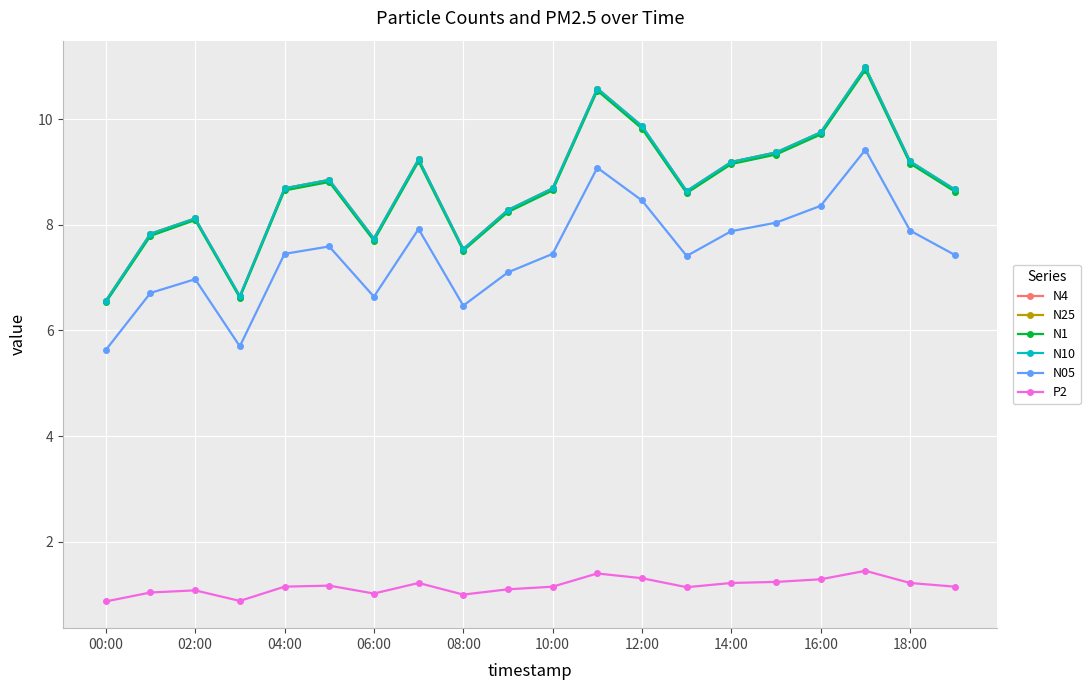

In N4, how many points are higher than both neighbors (excluding endpoints)?

5